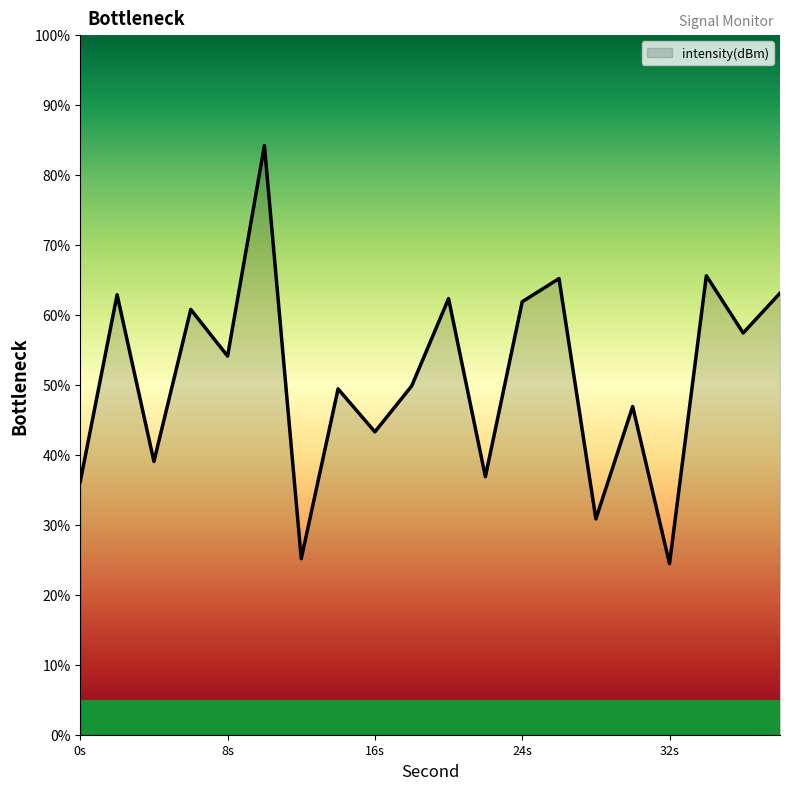

Is this an area chart (filled region under the line)?

No